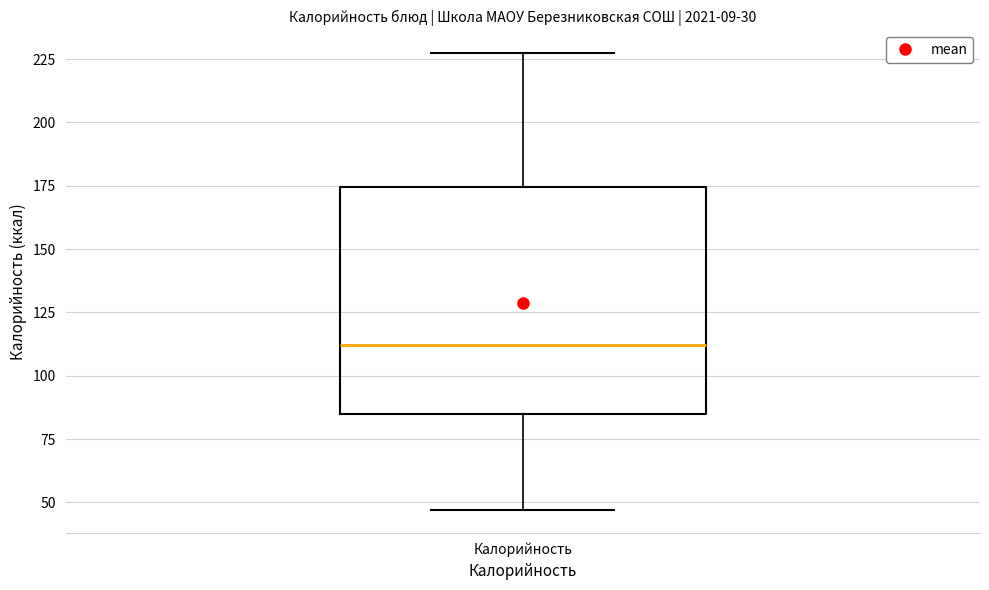

Read this box plot against the y-axis: the position of the median line, the range covered by the box, and the ends of both whiskers. The values are not printed on the chart, so give them approximately, as read against the axis.

median 110, box 85 to 175, whiskers 45 to 225